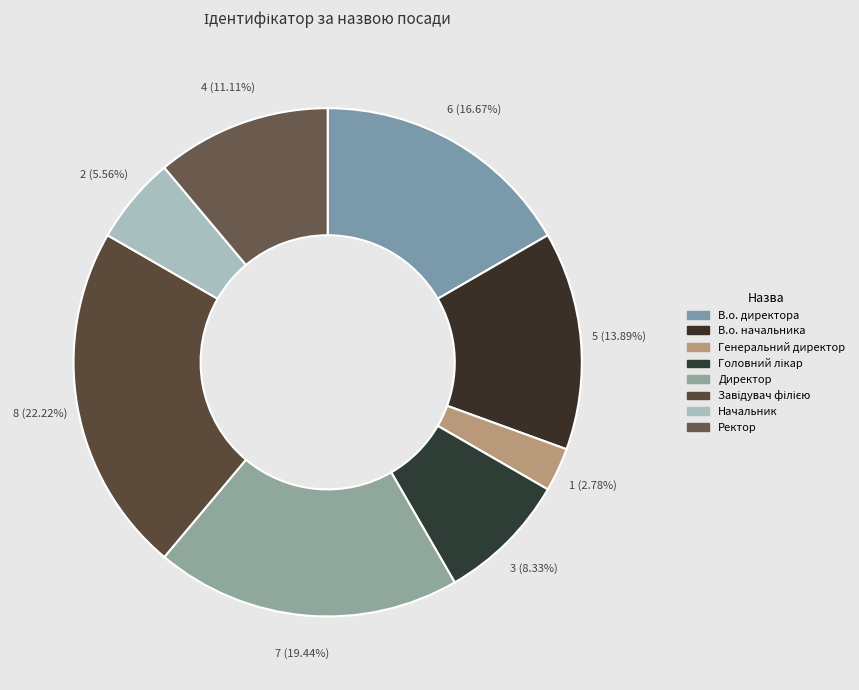

Do В.о. директора and Начальник together represent more than half of the pie?

No